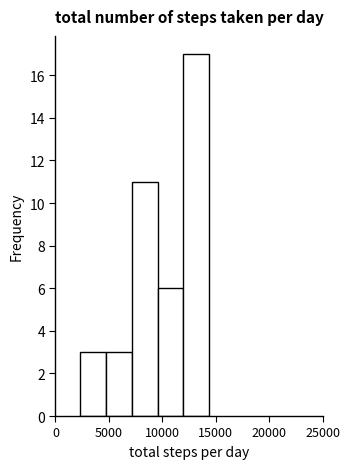

How tall is the bar that spans 2500 to 4500 on the x-axis? Neither the bar edges nor the heights are printed on the chart, so give them approximately, as read against the axes.

3